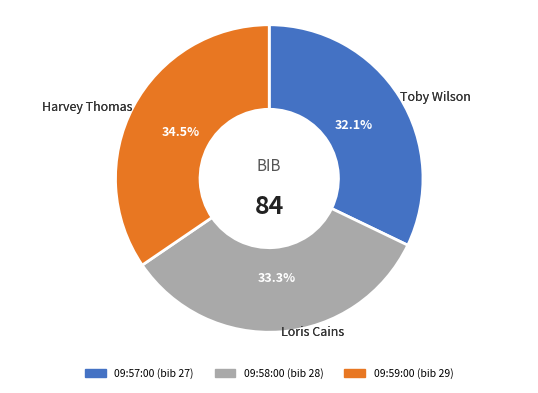

What percentage is NOT represented by 09:58:00?

66.7%